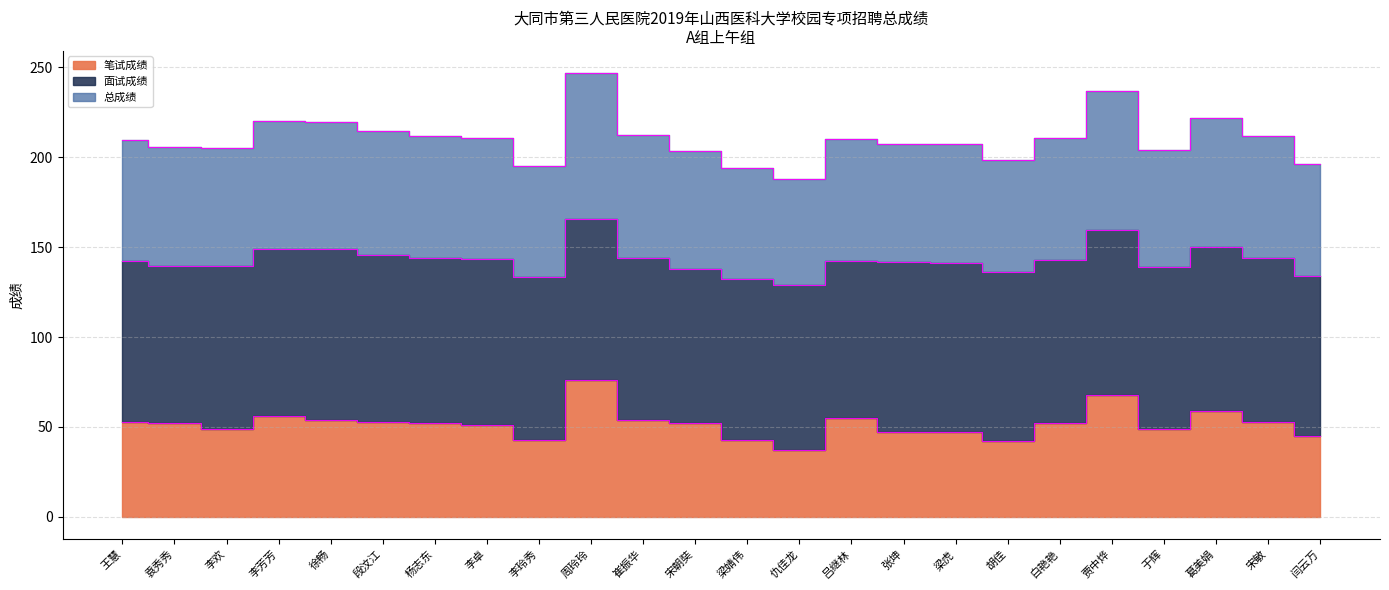

Is the value of 笔试成绩 at 胡佳 greater than the value of 总成绩 at 李芳芳?

No